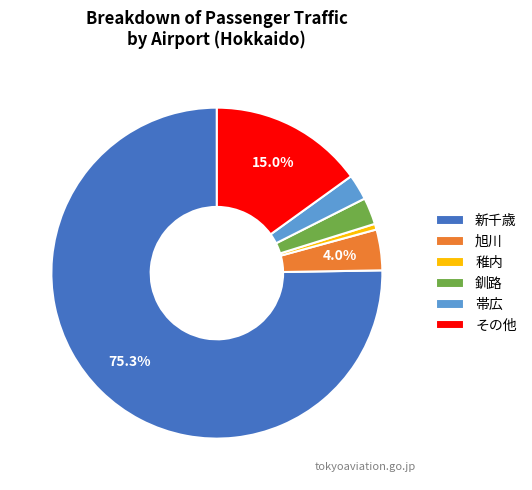

Which category has the smallest portion of the pie?

稚内